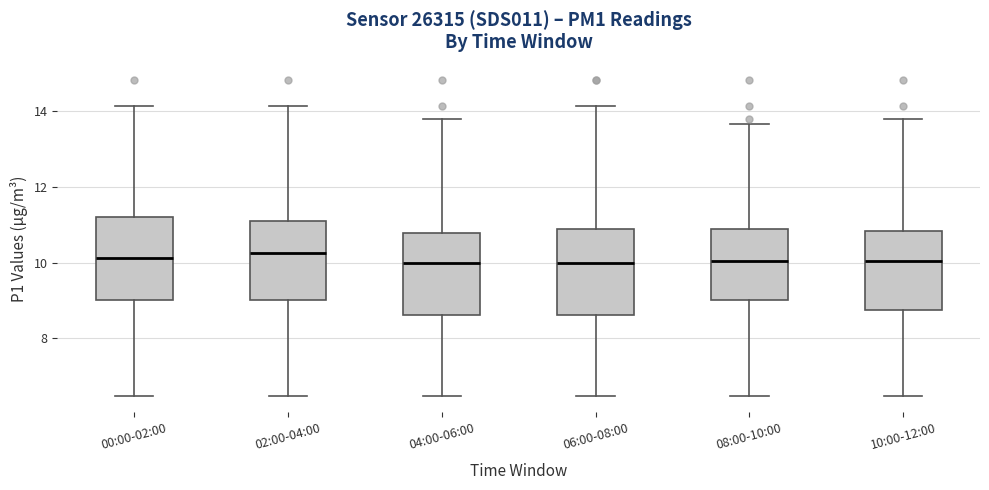

Reading left to right, transcribe this box plot: for each box, give where its median line is, the range the box spans, and where its two whiskers end, as read against the y-axis. The values are not printed on the chart, so give them approximately, as read against the axis.

00:00-02:00: median 10.2, box 9.0 to 11.2, whiskers 6.4 to 14.2
02:00-04:00: median 10.2, box 9.0 to 11.0, whiskers 6.4 to 14.2
04:00-06:00: median 10.0, box 8.6 to 10.8, whiskers 6.4 to 13.8
06:00-08:00: median 10.0, box 8.6 to 10.8, whiskers 6.4 to 14.2
08:00-10:00: median 10.0, box 9.0 to 10.8, whiskers 6.4 to 13.6
10:00-12:00: median 10.0, box 8.8 to 10.8, whiskers 6.4 to 13.8